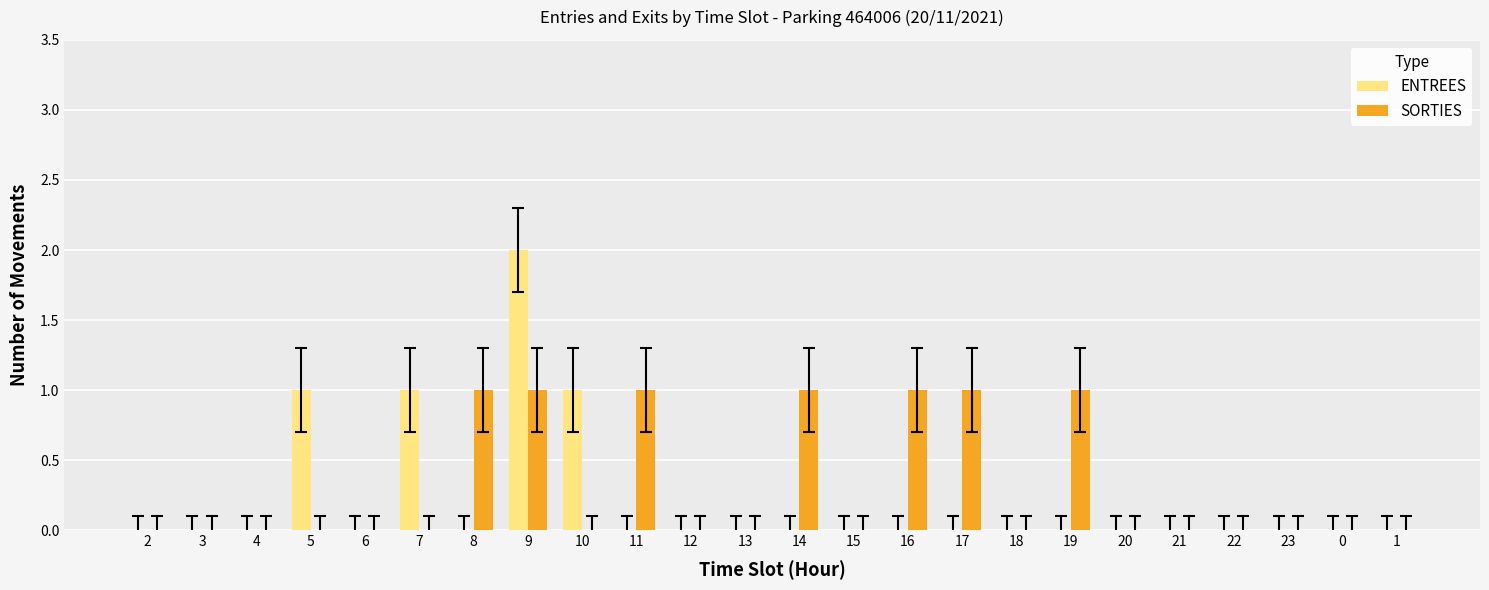

At which category is the sum across all series the highest?

9